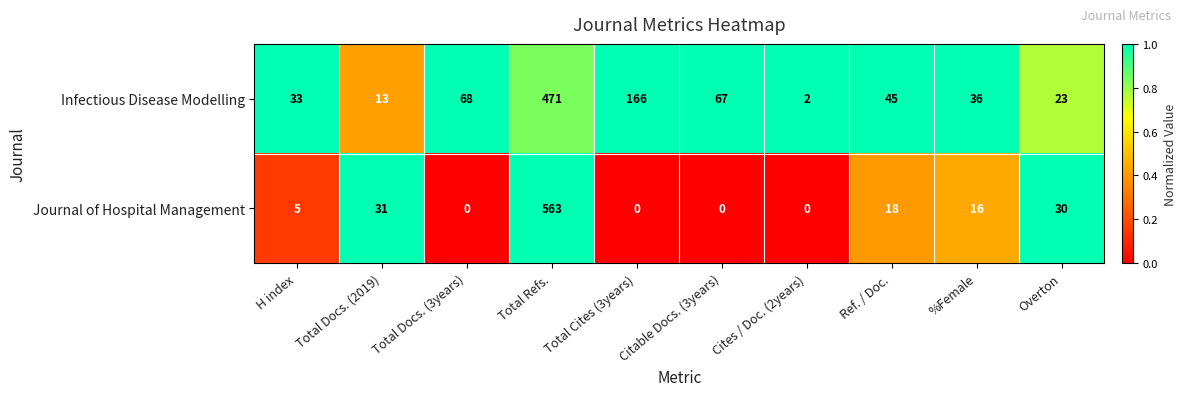

True or false: Infectious Disease Modelling has a value of 68 at Total Docs. (3years).

True